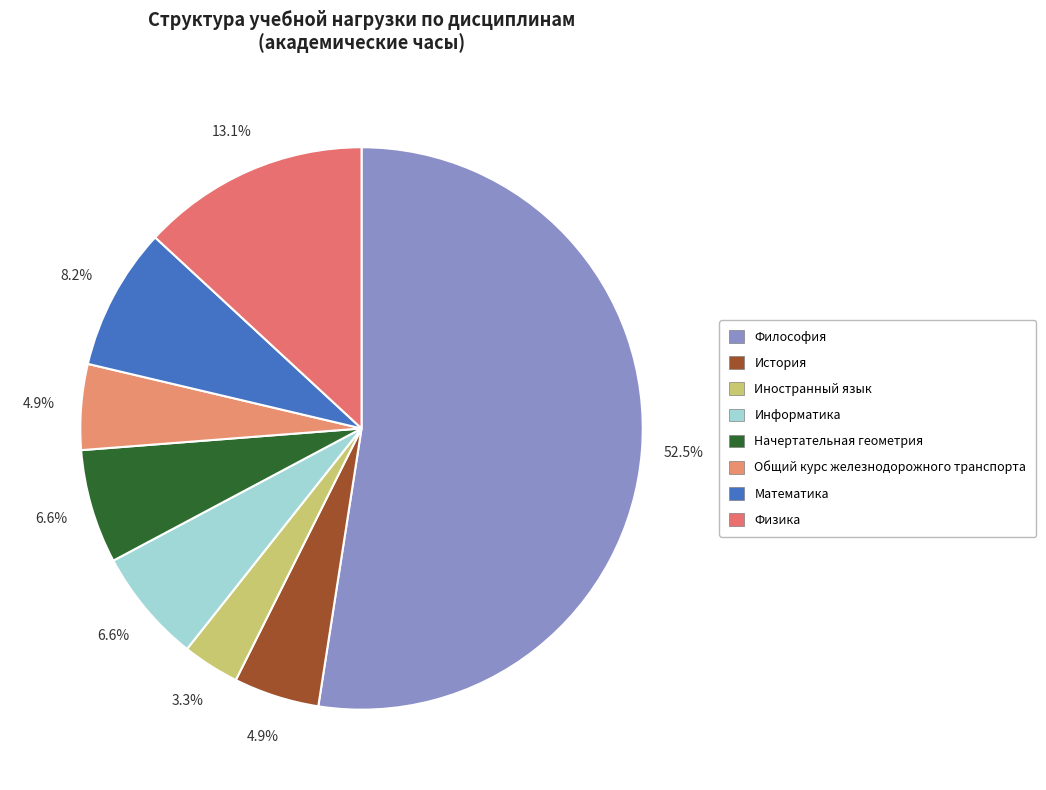

How many segments does this pie chart have?

8